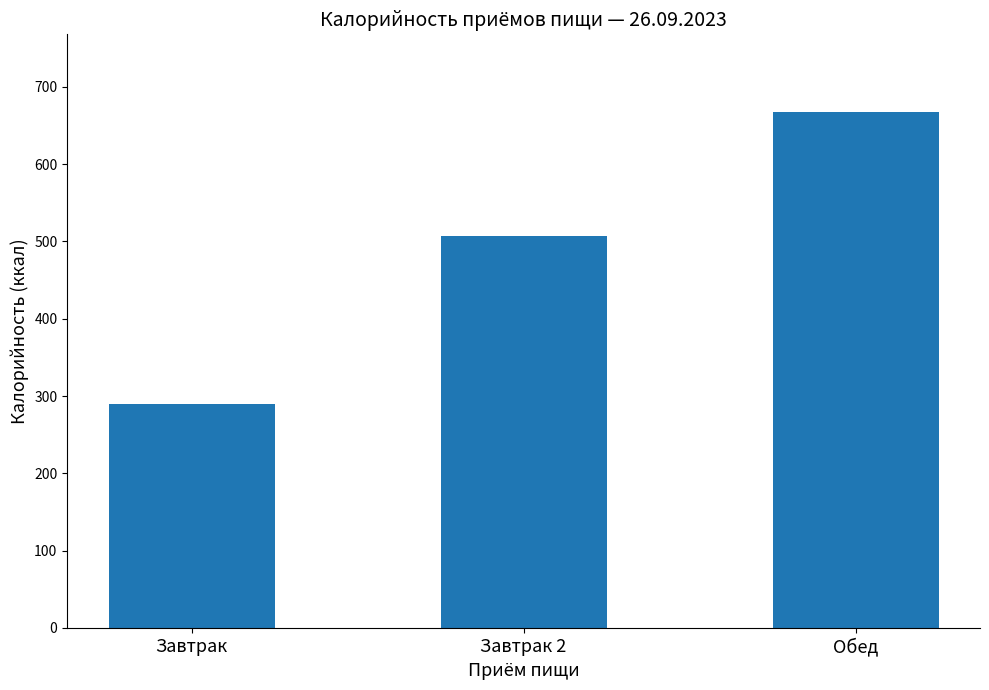

What is the average value?

488.1